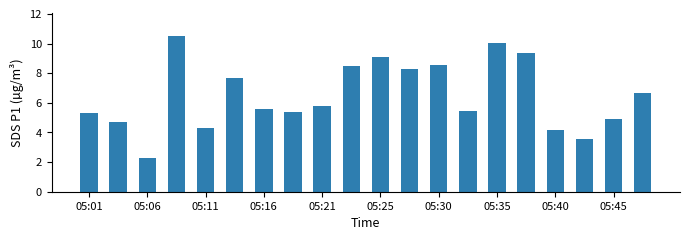

What is the sum of all values?

130.0